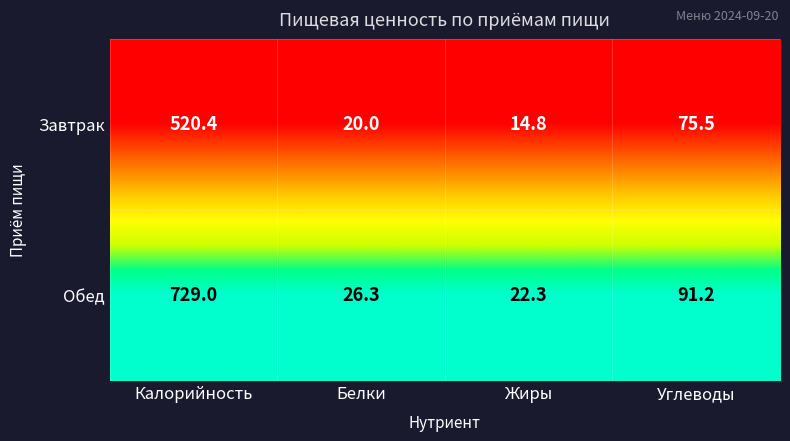

Reading right to left, what are all the values shown in this chart?

Завтрак: 75.5	14.8	20.0	520.4
Обед: 91.2	22.3	26.3	729.0